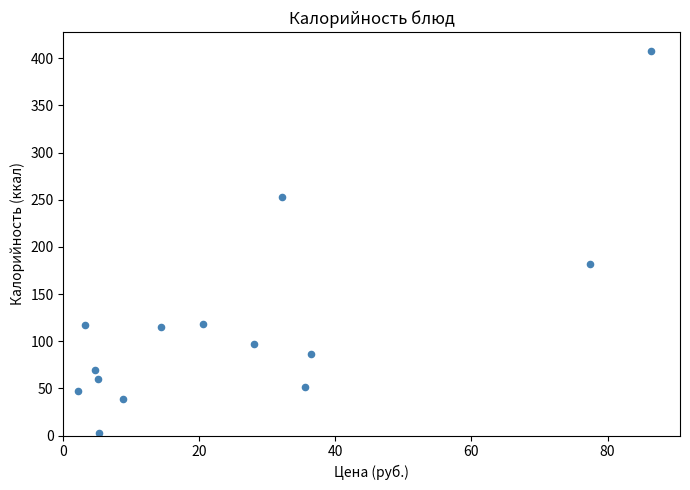

What Y value in the scatter plot is closest to 205?

181.6